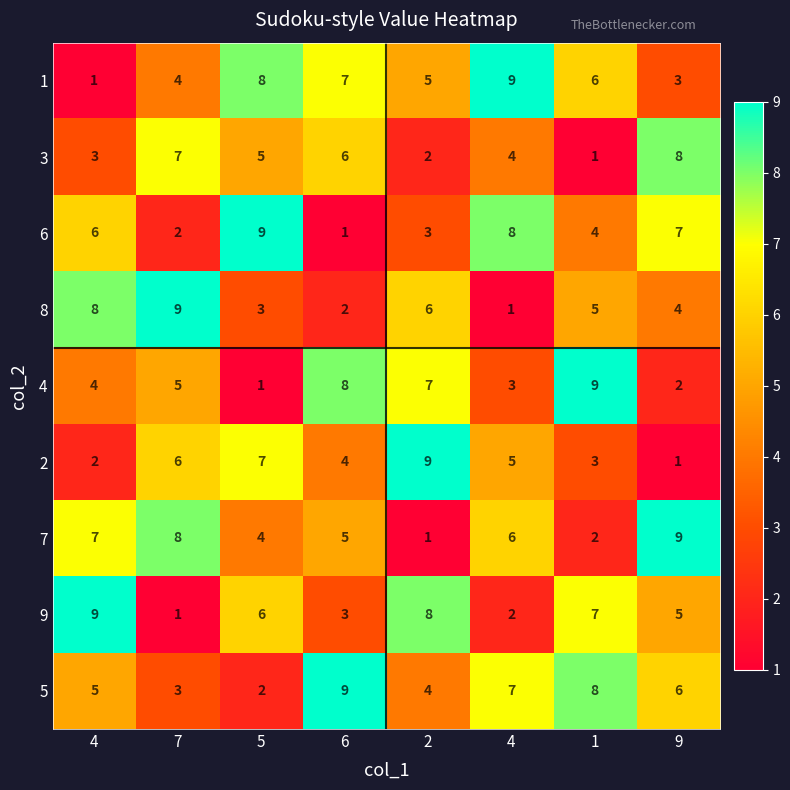

Count the number of categories in the chart.

8